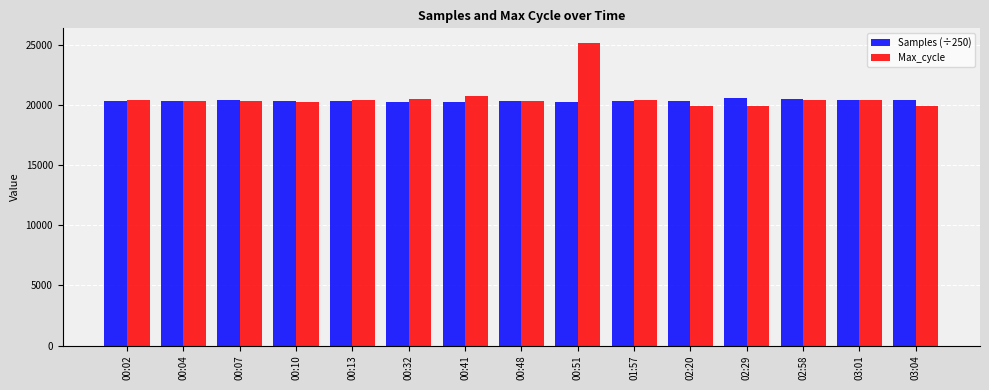

What is the total value across all series at 00:51?

45302.1